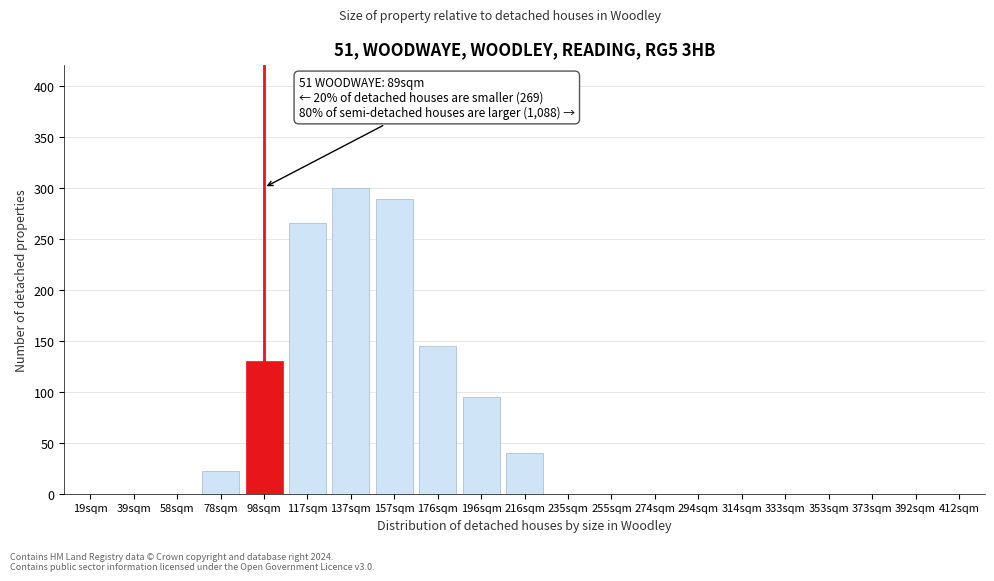

Reading left to right, list all the values displayed in this chart.

19sqm=0	39sqm=0	58sqm=0	78sqm=22	98sqm=130	117sqm=265	137sqm=300	157sqm=289	176sqm=145	196sqm=95	216sqm=40	235sqm=0	255sqm=0	274sqm=0	294sqm=0	314sqm=0	333sqm=0	353sqm=0	373sqm=0	392sqm=0	412sqm=0